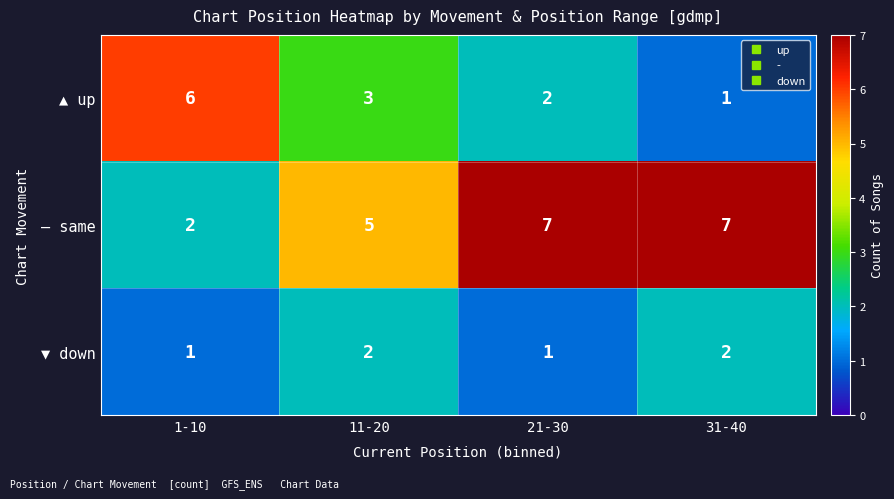

What is the minimum value shown in the chart?

1